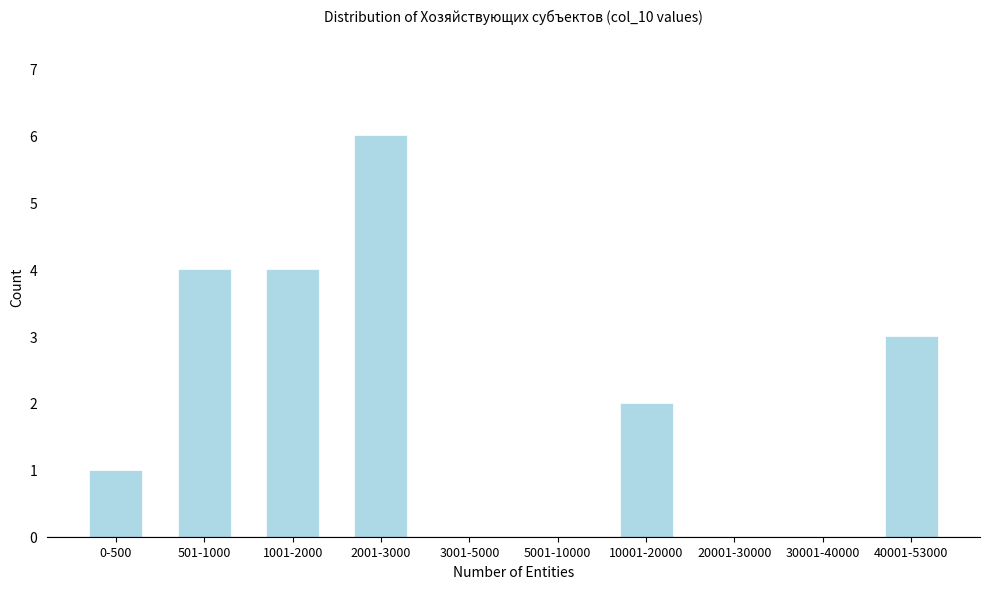

Reading left to right, transcribe all the data shown in this chart.

0-500=1	501-1000=4	1001-2000=4	2001-3000=6	3001-5000=0	5001-10000=0	10001-20000=2	20001-30000=0	30001-40000=0	40001-53000=3